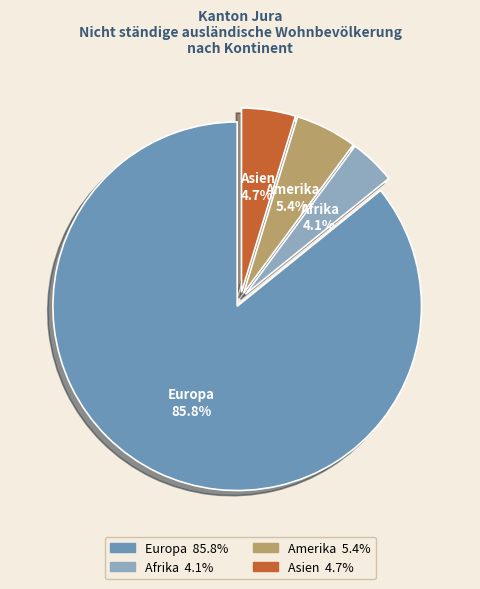

Do Asien and Amerika together represent more than half of the pie?

No